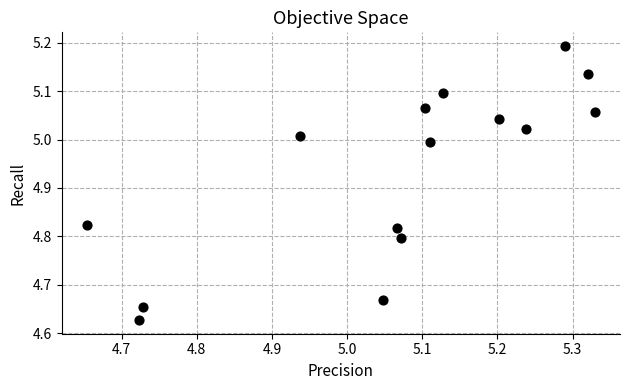

What is the range of X values (max minus min)?

0.7